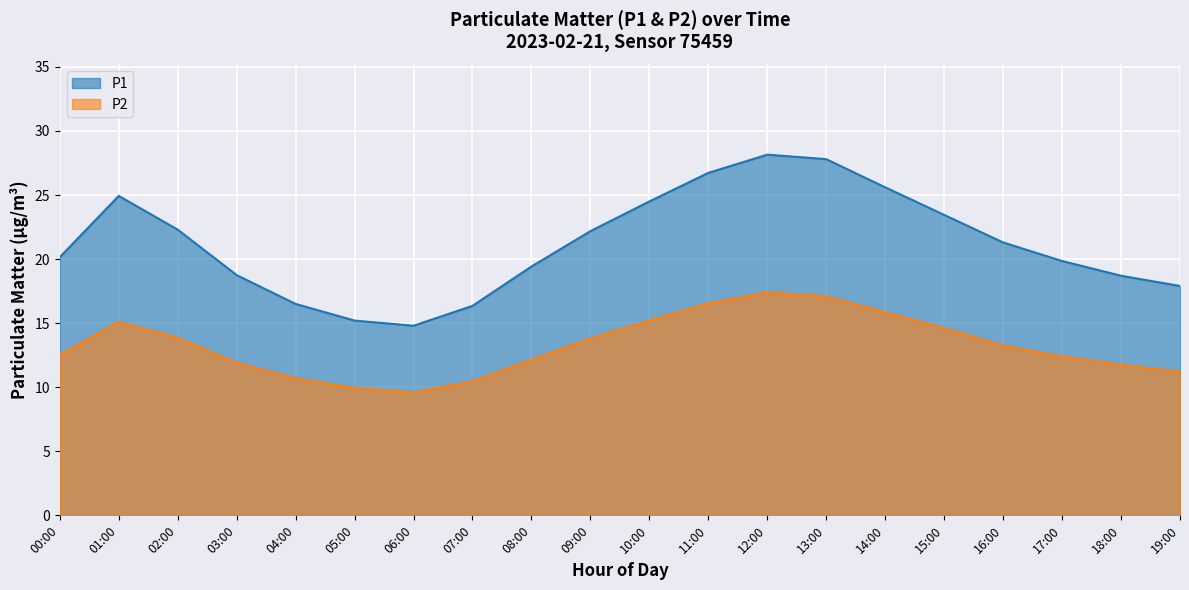

How many values in the P2 series exceed 13?

10